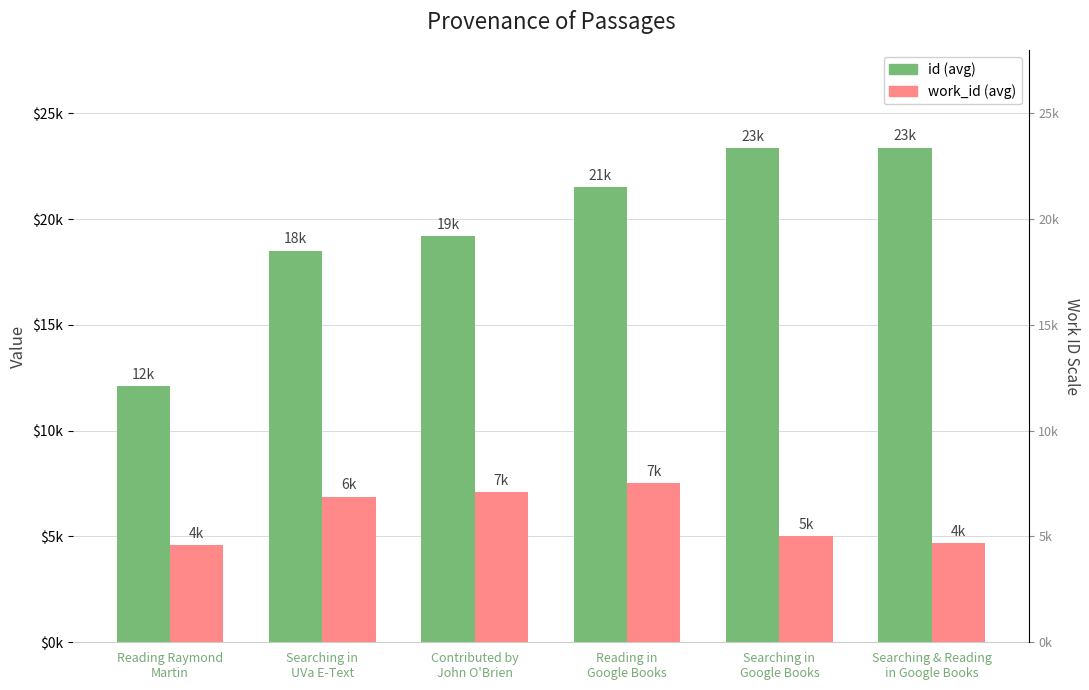

Is it true that work_id (avg) equals 1552 at Searching in
UVa E-Text?

False